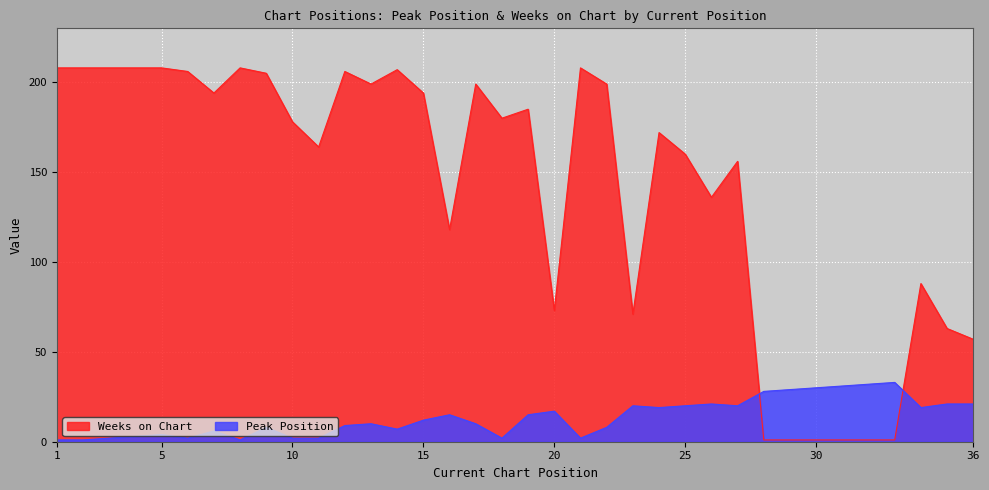

Rank the categories by Weeks on Chart value from lowest to highest.

28, 29, 30, 31, 32, 33, 36, 35, 23, 20, 34, 16, 26, 27, 25, 11, 24, 10, 18, 19, 7, 15, 13, 17, 22, 9, 6, 12, 14, 1, 2, 3, 4, 5, 8, 21